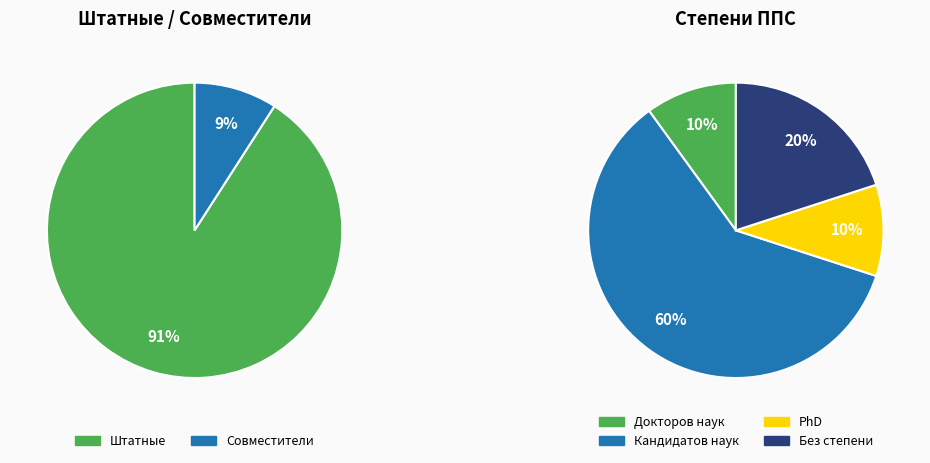

Do Совместители and Штатные together represent more than half of the pie?

Yes